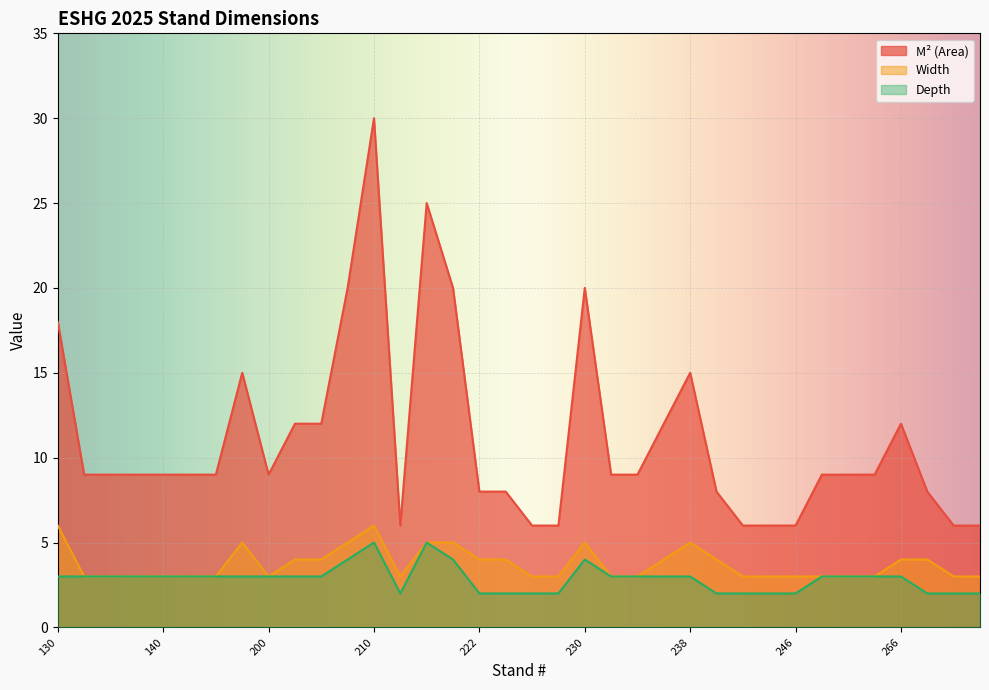

How many interior local peaks does the M² (Area) series have?

6